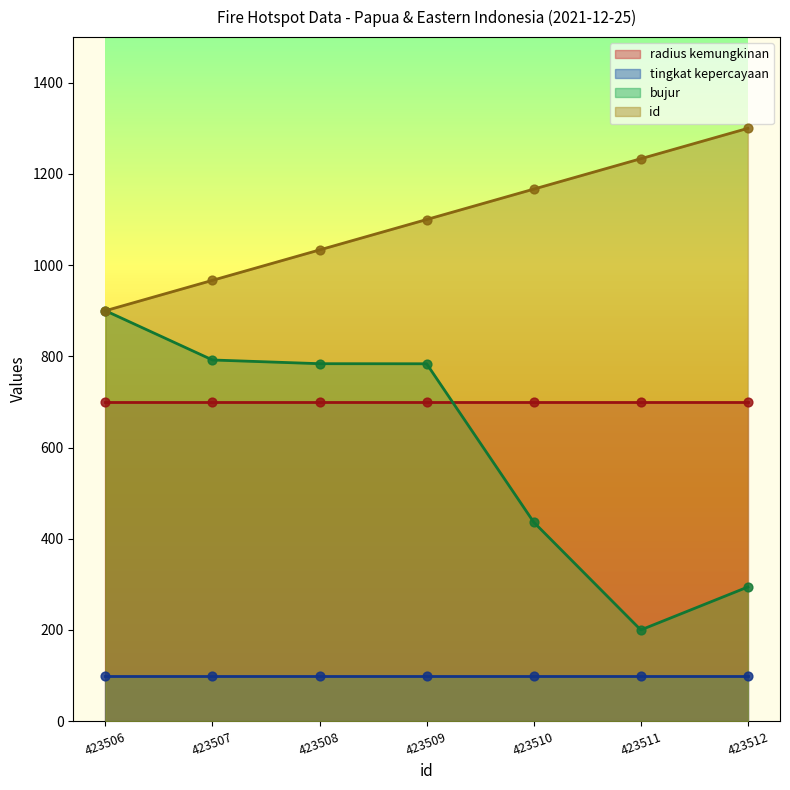

What is the lowest value of the id series?

900.0